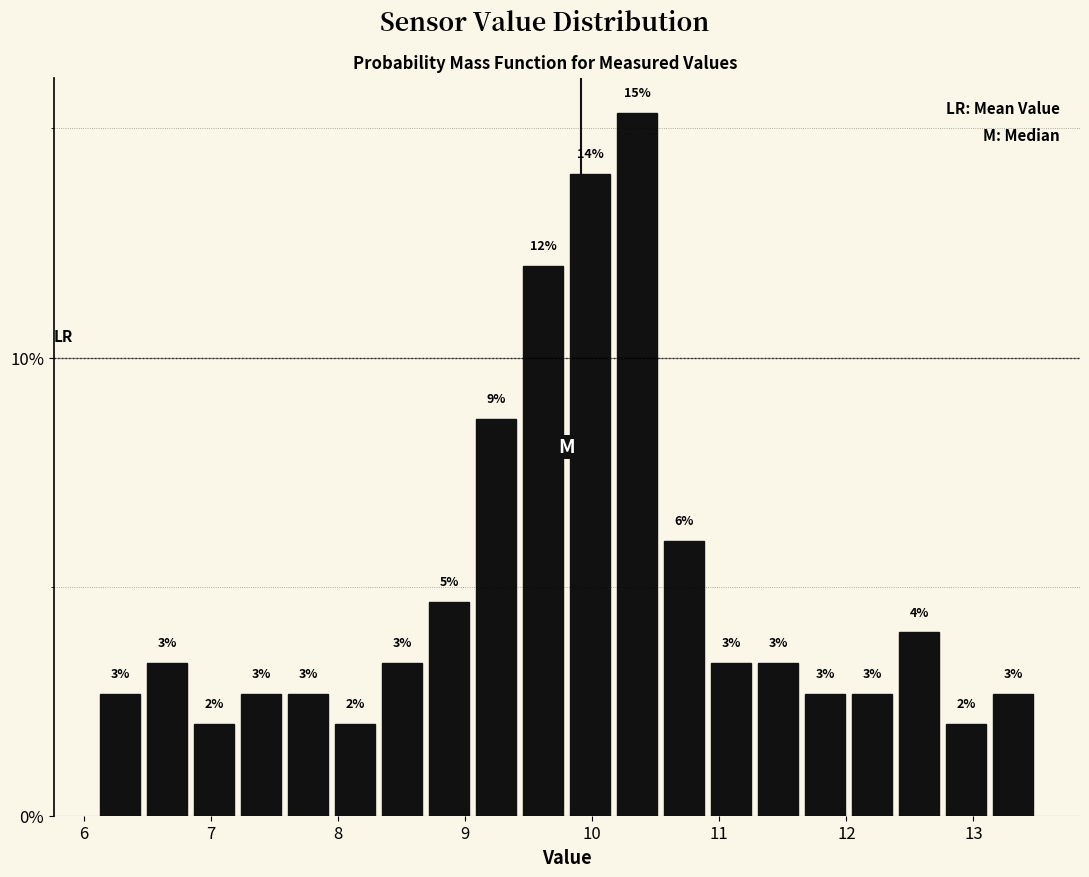

Around what value on the x-axis is the tallest bar? Give the approximate position of its centre, as read against the axis.

10.4